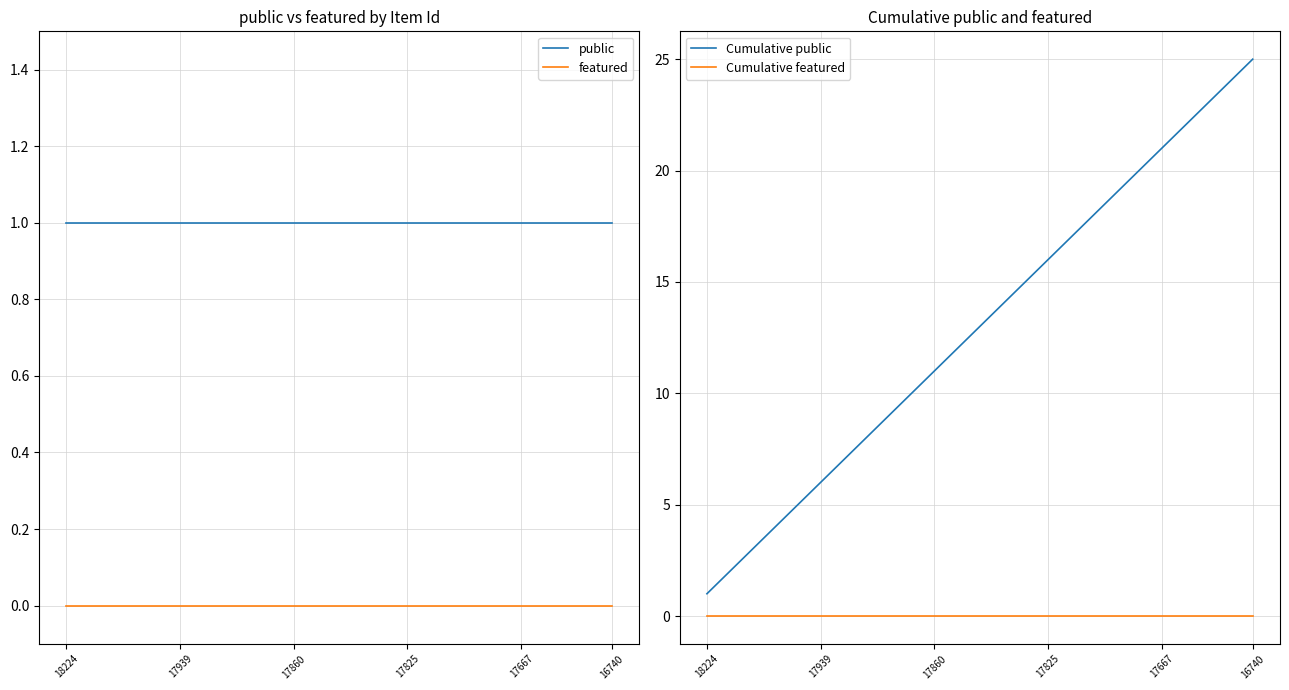

Reading left to right, list all the values displayed in this chart.

public: 1	1	1	1	1	1	1	1	1	1	1	1	1	1	1	1	1	1	1	1	1	1	1	1	1
featured: 0	0	0	0	0	0	0	0	0	0	0	0	0	0	0	0	0	0	0	0	0	0	0	0	0
Cumulative public: 1	2	3	4	5	6	7	8	9	10	11	12	13	14	15	16	17	18	19	20	21	22	23	24	25
Cumulative featured: 0	0	0	0	0	0	0	0	0	0	0	0	0	0	0	0	0	0	0	0	0	0	0	0	0